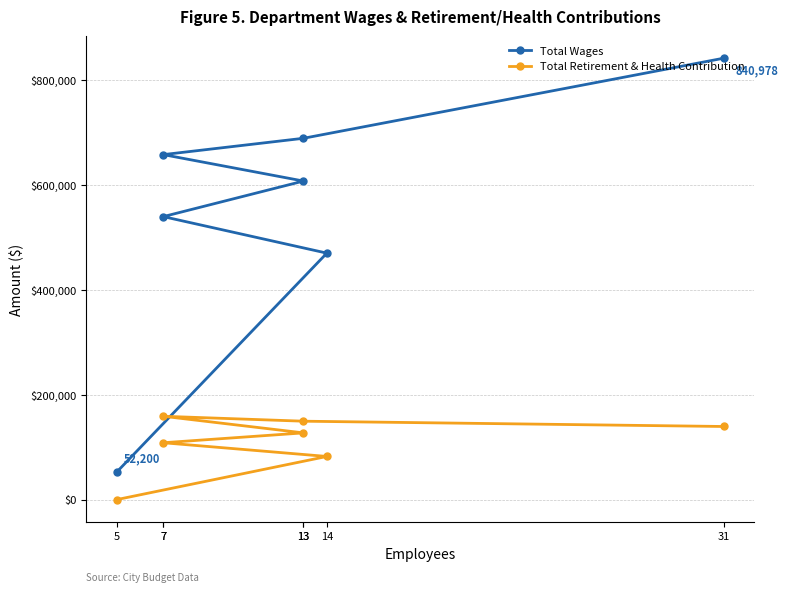

True or false: Total Retirement & Health Contribution and Total Wages cross at least once.

False